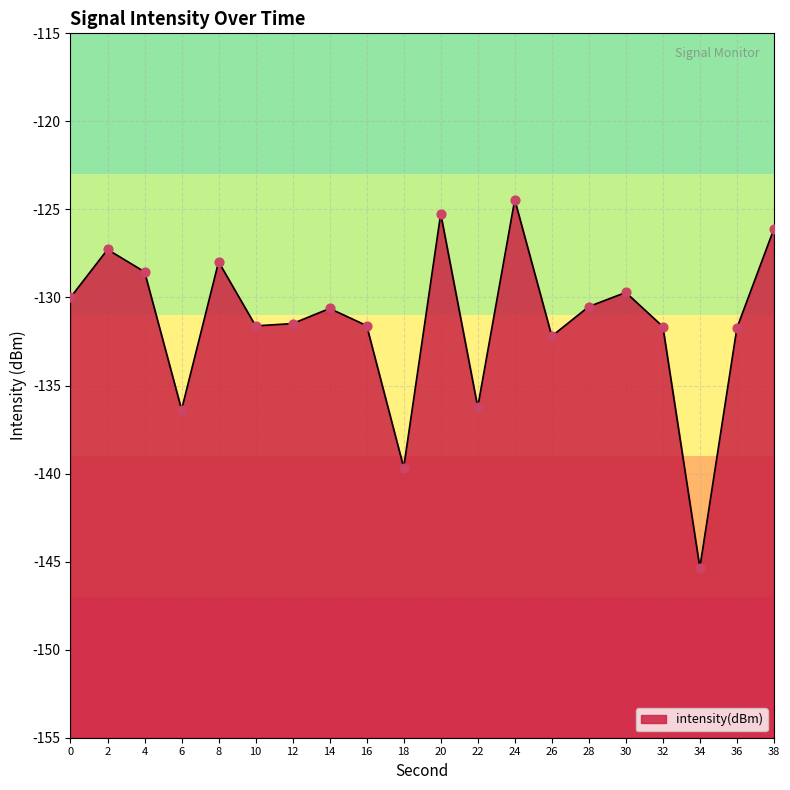

What is the change in value from 2 to 12?

-4.2